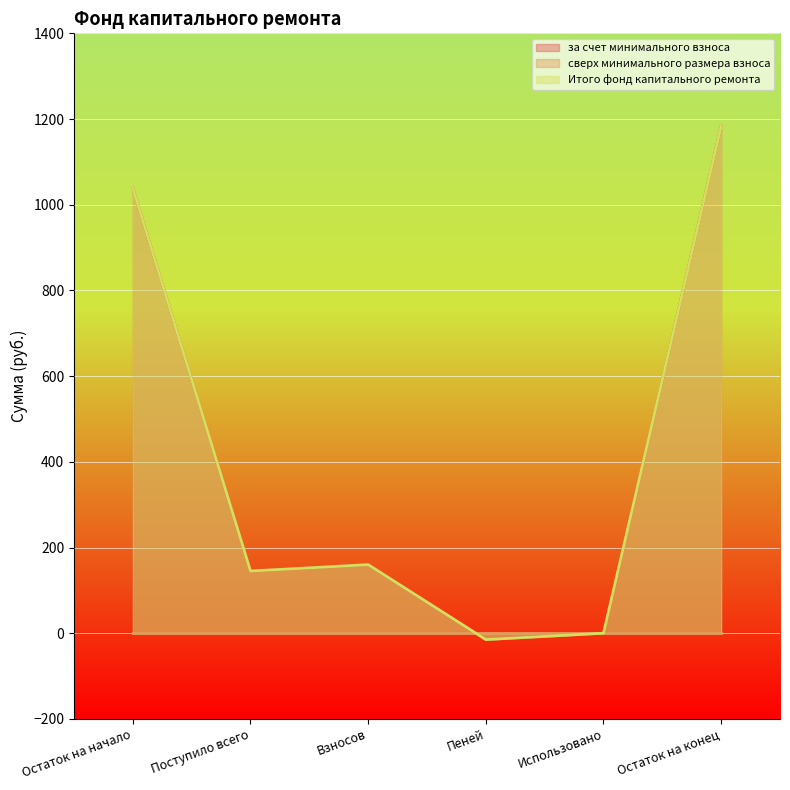

Rank the categories by за счет минимального взноса value from lowest to highest.

Пеней, Использовано, Поступило всего, Взносов, Остаток на начало, Остаток на конец